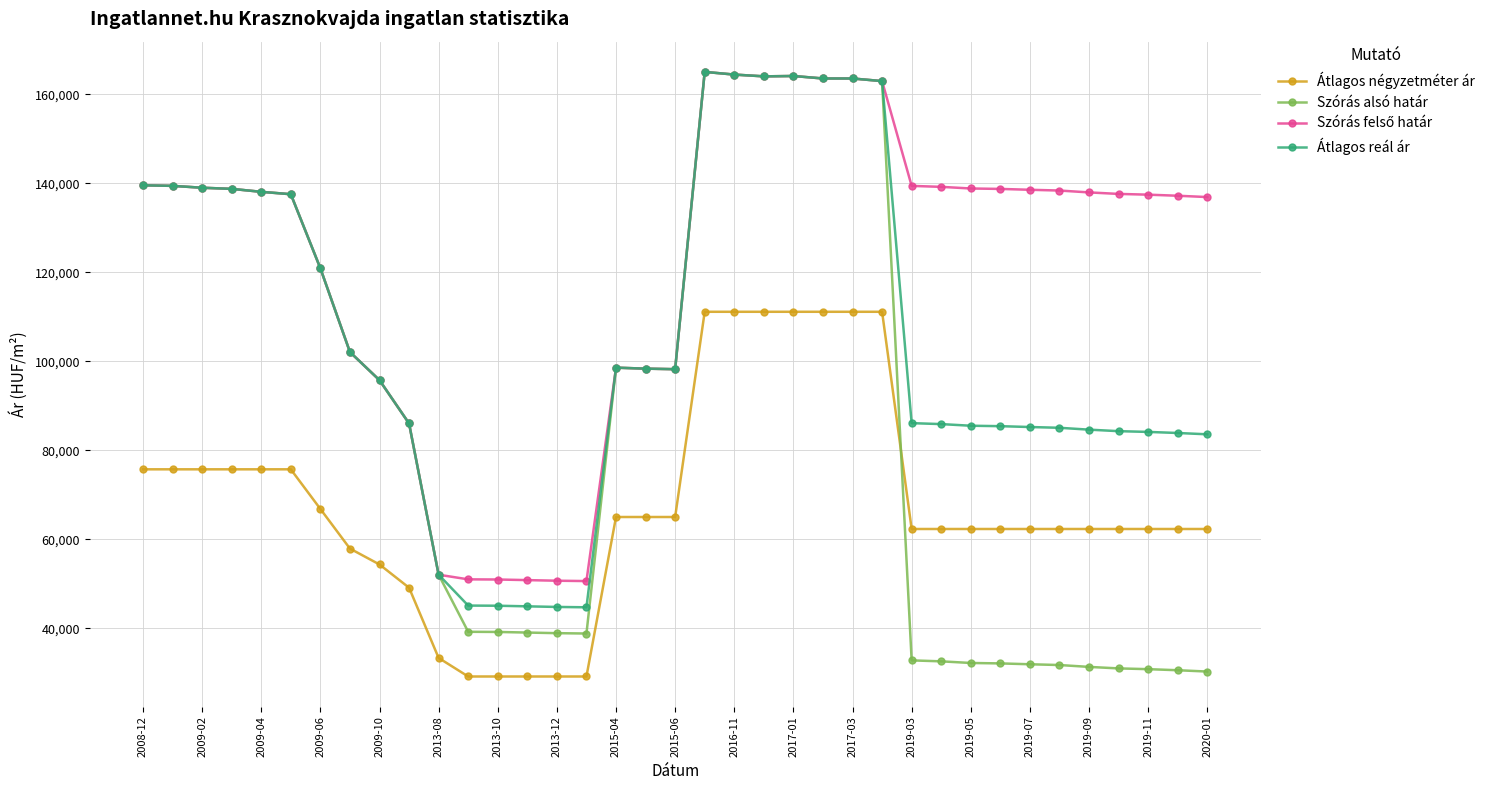

What is the minimum value shown in the chart?

29166